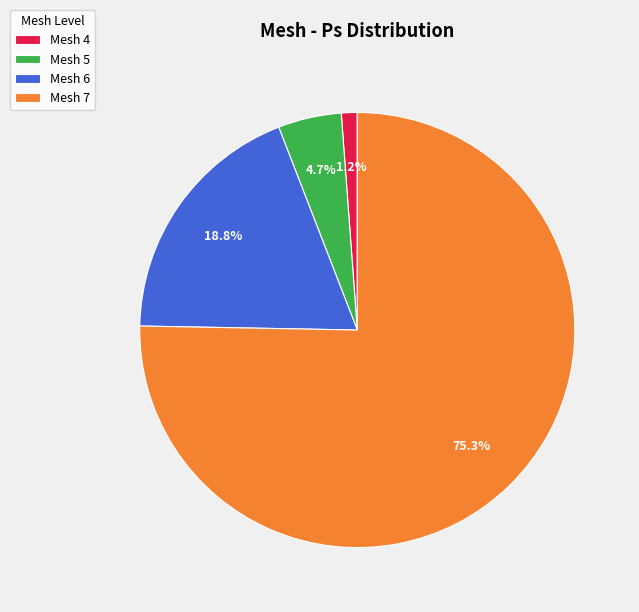

What is the smallest slice in the pie chart?

Mesh 4